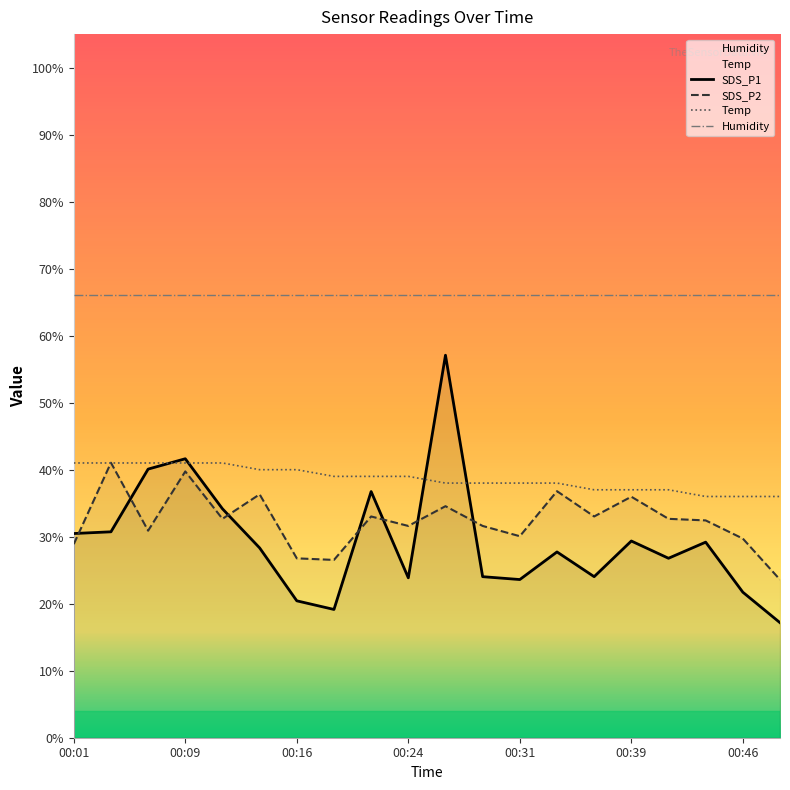

At 00:39, list the series in order from largest to smallest.

Humidity, Temp, SDS_P2, SDS_P1